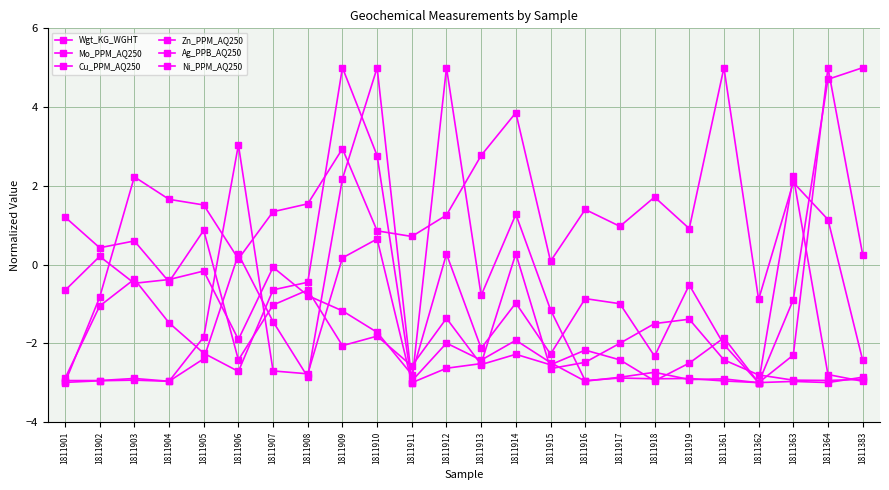

Which has a higher value, 1811362 or 1811906?

1811906